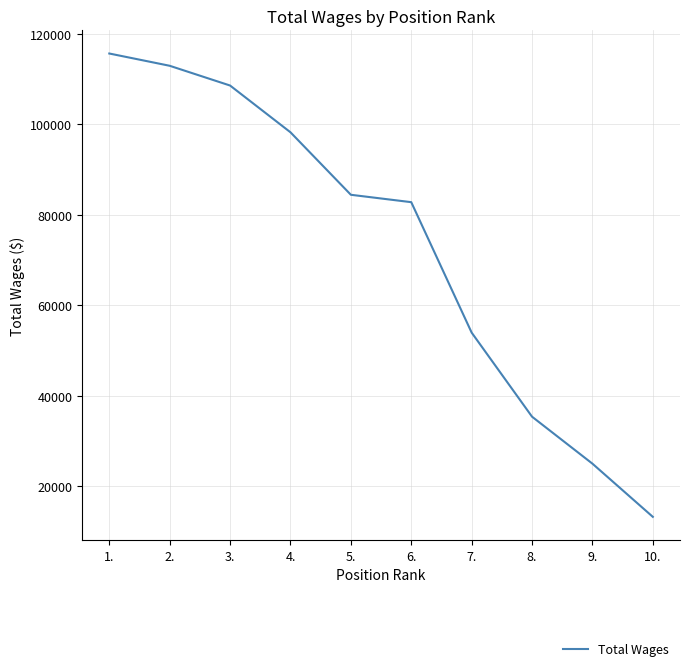

What is the sum of the values at 10. and 4.?

111427